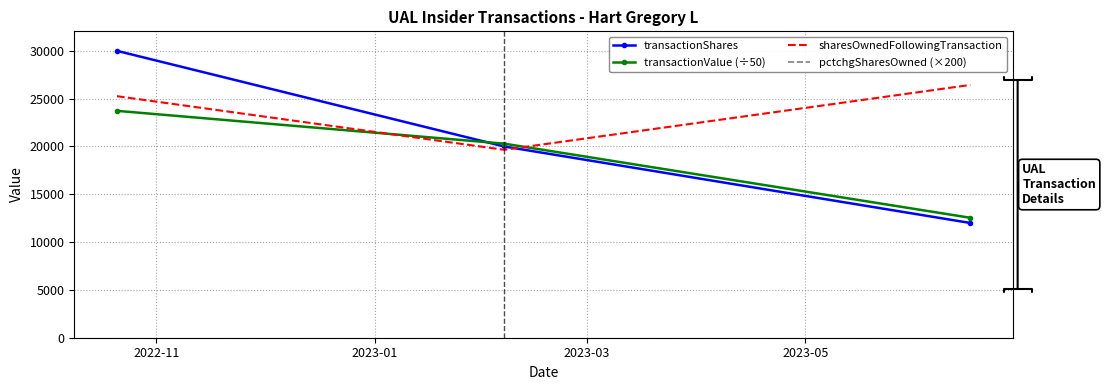

Which series has the widest spread of values?

transactionShares